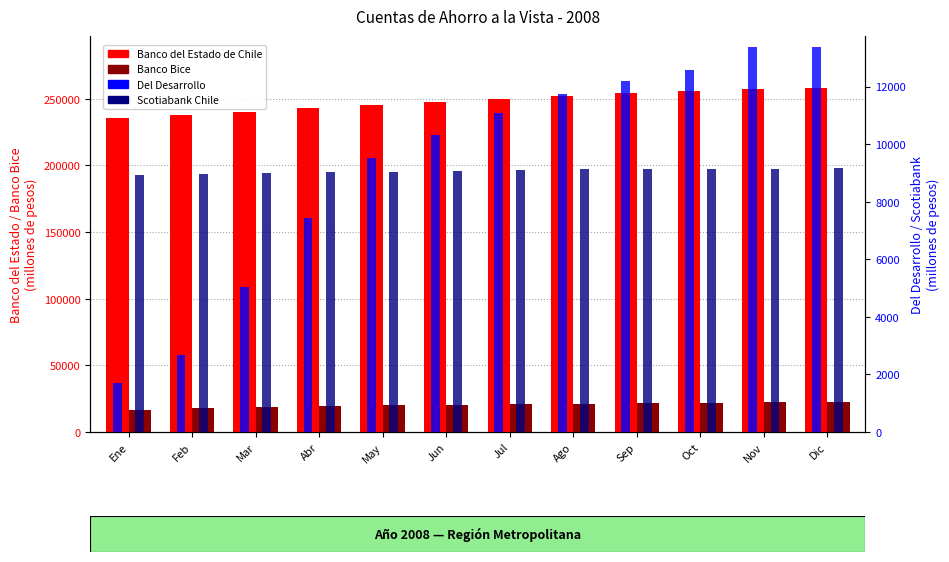

Is it true that Banco del Estado de Chile equals 257052 at Nov?

True